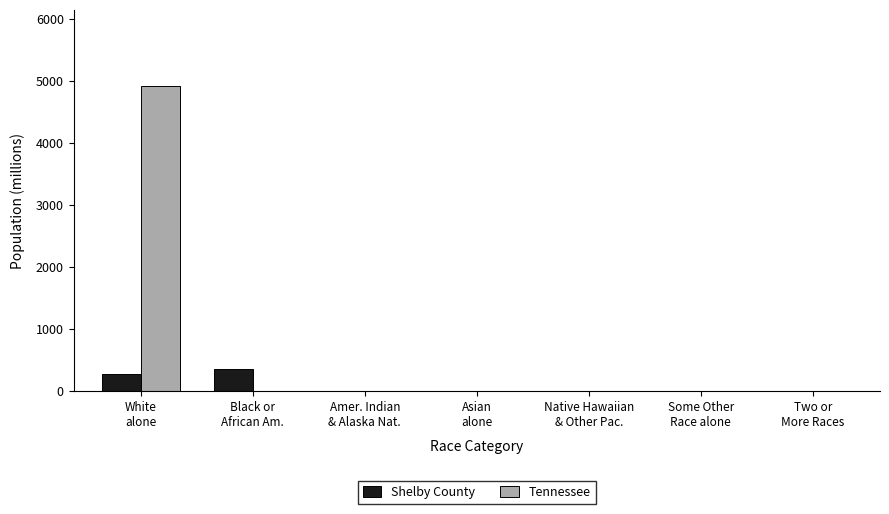

At which category is the sum across all series the highest?

White
alone